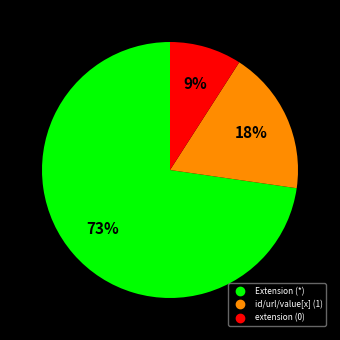

To the nearest percent, what is the average slice percentage?

33%